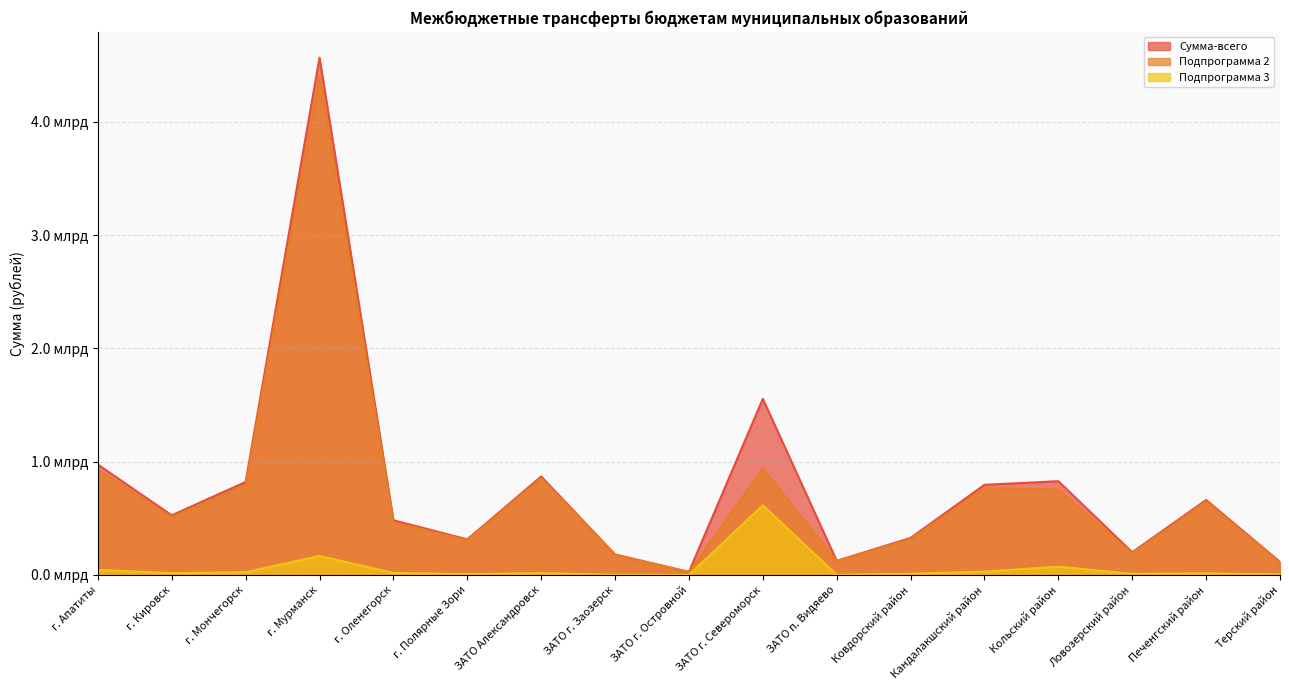

The Подпрограмма 3 series shows 0.0 at Ковдорский район. True or false?

False